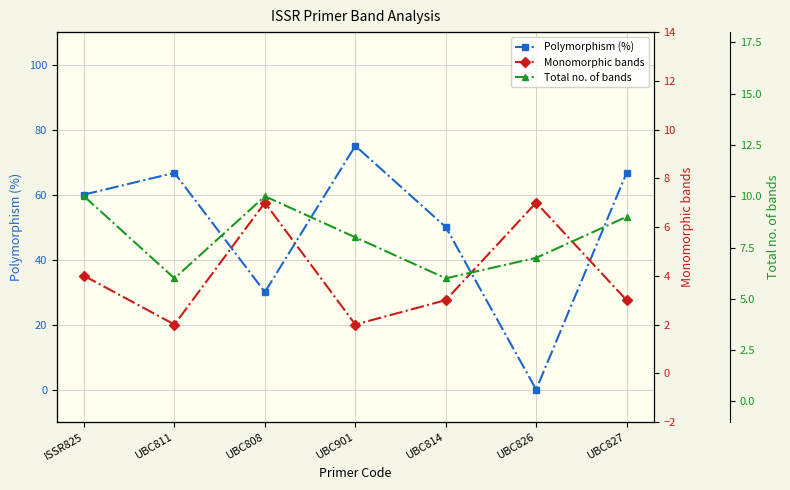

The Polymorphism (%) series shows 66.7 at UBC811. True or false?

True